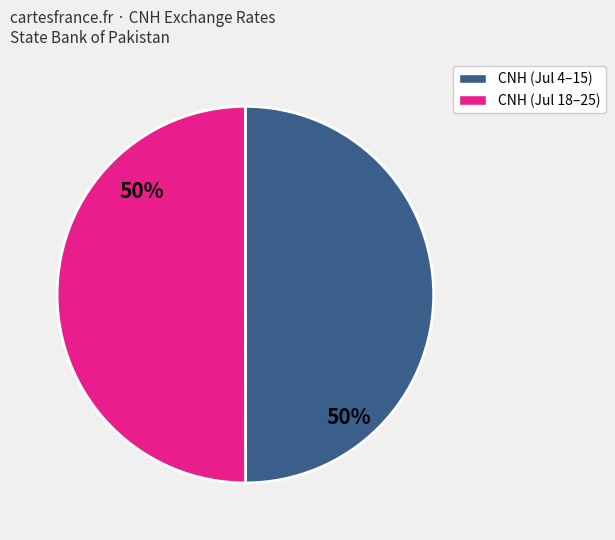

Count the number of slices in the pie.

2